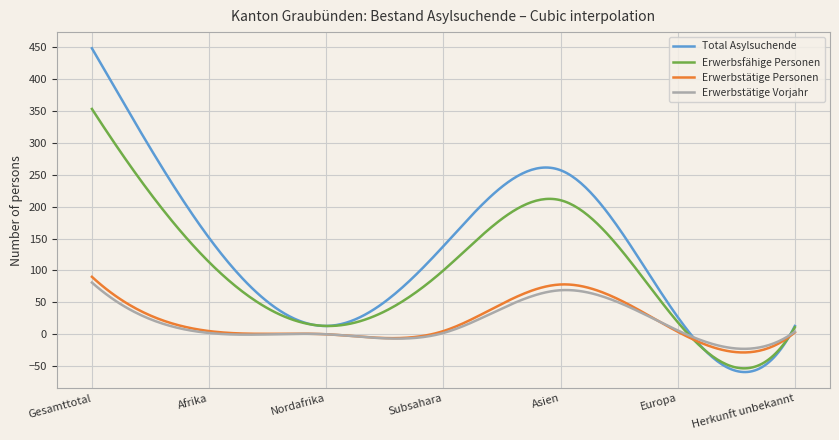

Rank the series by their maximum value, from highest to lowest.

Total Asylsuchende, Erwerbsfähige Personen, Erwerbstätige Personen, Erwerbstätige Vorjahr